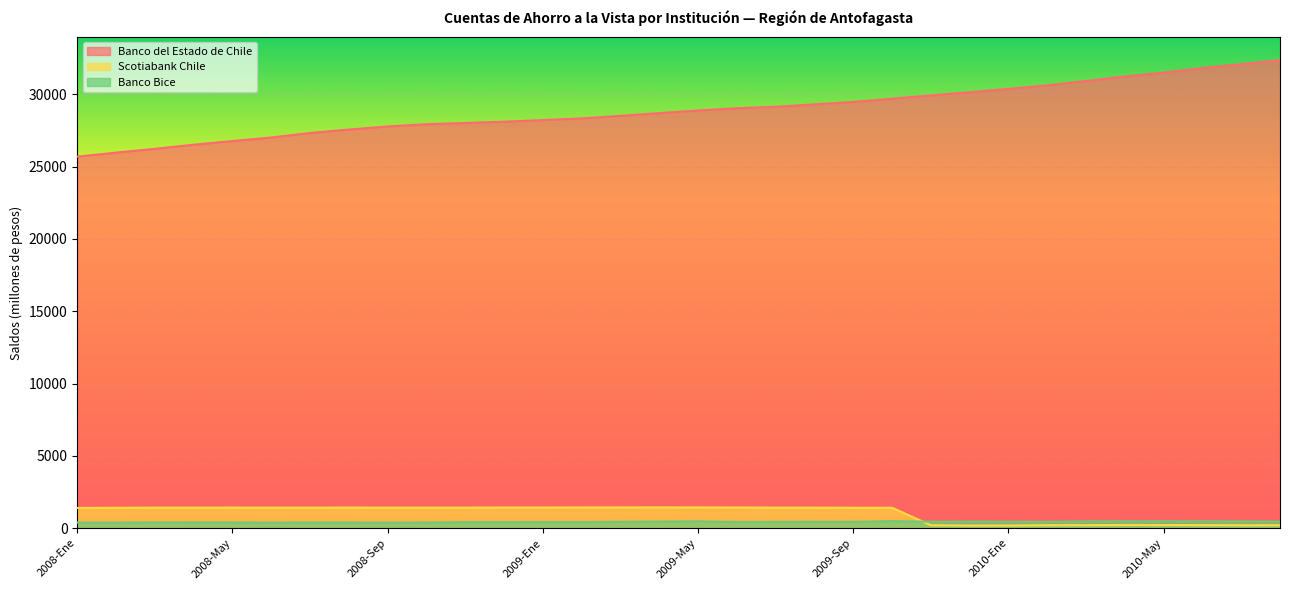

Which category has the lowest value across all series?

2009-Dic